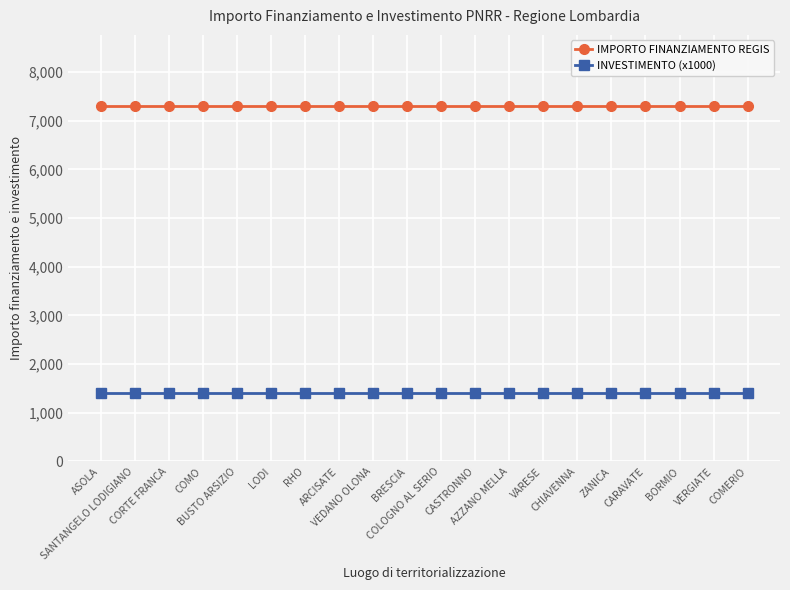

What is the minimum value for INVESTIMENTO (x1000)?

1400